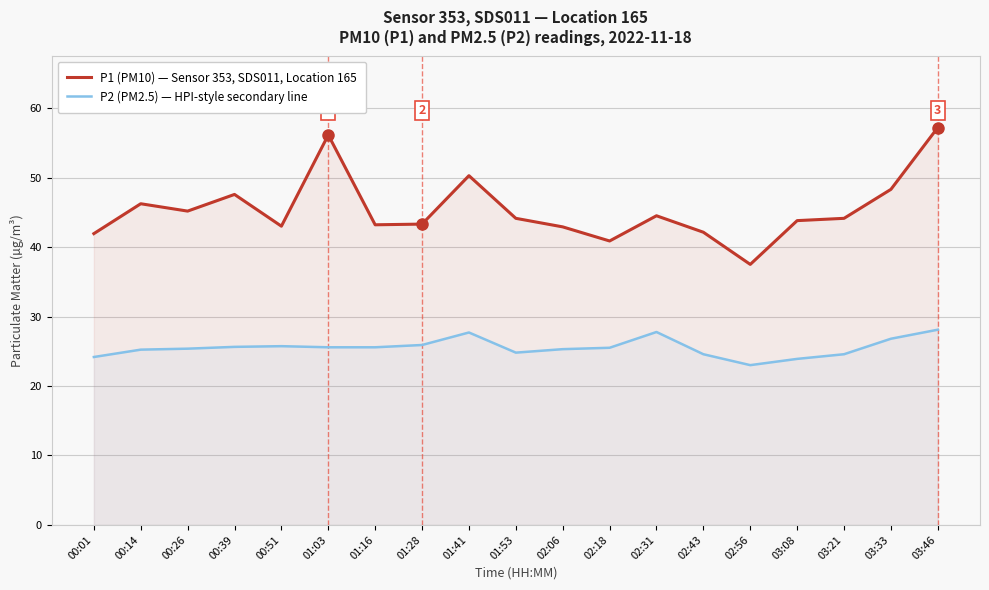

Is it true that P2 (PM2.5) — HPI-style secondary line equals 24.6 at 02:43?

True